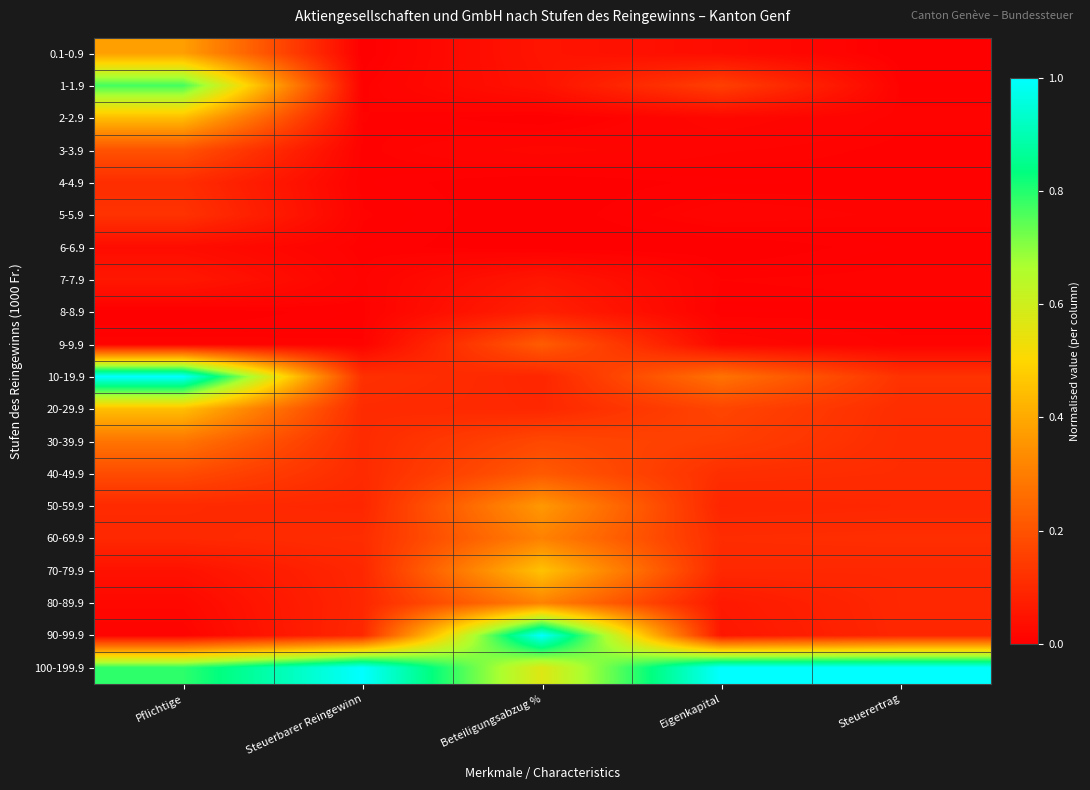

Reading left to right, transcribe all the data shown in this chart.

0.1-0.9: Pflichtige=0.4	Steuerbarer Reingewinn=0.0	Beteiligungsabzug %=0.1	Eigenkapital=0.0	Steuerertrag=0.0
1-1.9: Pflichtige=0.8	Steuerbarer Reingewinn=0.0	Beteiligungsabzug %=0.0	Eigenkapital=0.2	Steuerertrag=0.0
2-2.9: Pflichtige=0.4	Steuerbarer Reingewinn=0.0	Beteiligungsabzug %=0.0	Eigenkapital=0.0	Steuerertrag=0.0
3-3.9: Pflichtige=0.2	Steuerbarer Reingewinn=0.0	Beteiligungsabzug %=0.0	Eigenkapital=0.0	Steuerertrag=0.0
4-4.9: Pflichtige=0.1	Steuerbarer Reingewinn=0.0	Beteiligungsabzug %=0.0	Eigenkapital=0.0	Steuerertrag=0.0
5-5.9: Pflichtige=0.1	Steuerbarer Reingewinn=0.0	Beteiligungsabzug %=0.0	Eigenkapital=0.0	Steuerertrag=0.0
6-6.9: Pflichtige=0.0	Steuerbarer Reingewinn=0.0	Beteiligungsabzug %=0.0	Eigenkapital=0.0	Steuerertrag=0.0
7-7.9: Pflichtige=0.1	Steuerbarer Reingewinn=0.0	Beteiligungsabzug %=0.1	Eigenkapital=0.0	Steuerertrag=0.0
8-8.9: Pflichtige=0.0	Steuerbarer Reingewinn=0.0	Beteiligungsabzug %=0.1	Eigenkapital=0.0	Steuerertrag=0.0
9-9.9: Pflichtige=0.0	Steuerbarer Reingewinn=0.0	Beteiligungsabzug %=0.2	Eigenkapital=0.0	Steuerertrag=0.0
10-19.9: Pflichtige=1.0	Steuerbarer Reingewinn=0.1	Beteiligungsabzug %=0.1	Eigenkapital=0.3	Steuerertrag=0.1
20-29.9: Pflichtige=0.4	Steuerbarer Reingewinn=0.1	Beteiligungsabzug %=0.1	Eigenkapital=0.2	Steuerertrag=0.1
30-39.9: Pflichtige=0.3	Steuerbarer Reingewinn=0.1	Beteiligungsabzug %=0.2	Eigenkapital=0.2	Steuerertrag=0.1
40-49.9: Pflichtige=0.2	Steuerbarer Reingewinn=0.1	Beteiligungsabzug %=0.2	Eigenkapital=0.1	Steuerertrag=0.1
50-59.9: Pflichtige=0.1	Steuerbarer Reingewinn=0.1	Beteiligungsabzug %=0.4	Eigenkapital=0.1	Steuerertrag=0.1
60-69.9: Pflichtige=0.1	Steuerbarer Reingewinn=0.1	Beteiligungsabzug %=0.3	Eigenkapital=0.1	Steuerertrag=0.1
70-79.9: Pflichtige=0.0	Steuerbarer Reingewinn=0.1	Beteiligungsabzug %=0.5	Eigenkapital=0.1	Steuerertrag=0.1
80-89.9: Pflichtige=0.0	Steuerbarer Reingewinn=0.1	Beteiligungsabzug %=0.3	Eigenkapital=0.1	Steuerertrag=0.1
90-99.9: Pflichtige=0.0	Steuerbarer Reingewinn=0.1	Beteiligungsabzug %=1.0	Eigenkapital=0.1	Steuerertrag=0.1
100-199.9: Pflichtige=0.8	Steuerbarer Reingewinn=1.0	Beteiligungsabzug %=0.6	Eigenkapital=1.0	Steuerertrag=1.0